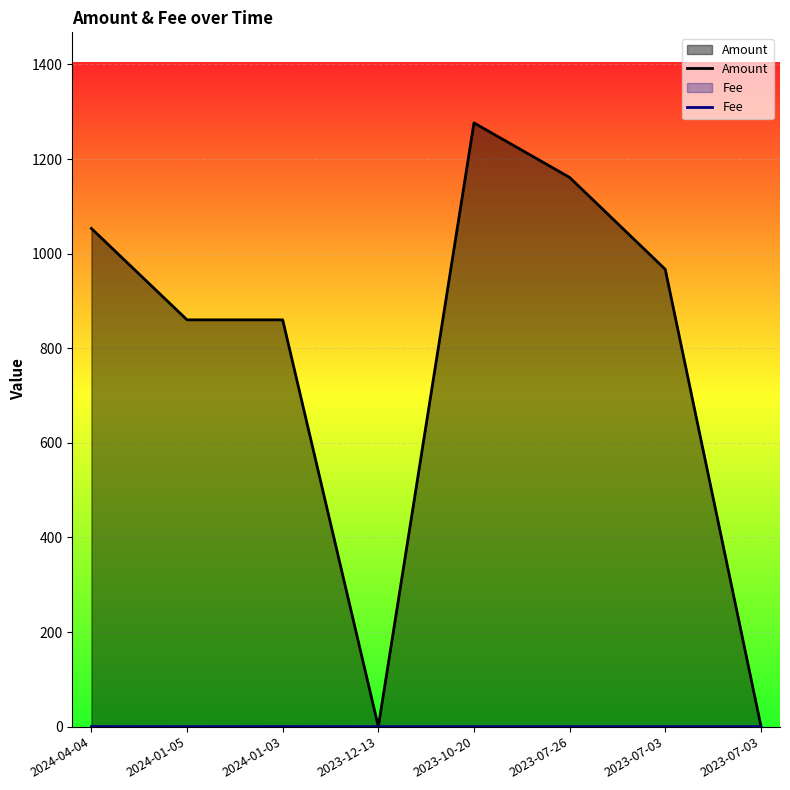

True or false: Fee has a value of 0.3 at 2024-04-04.

False